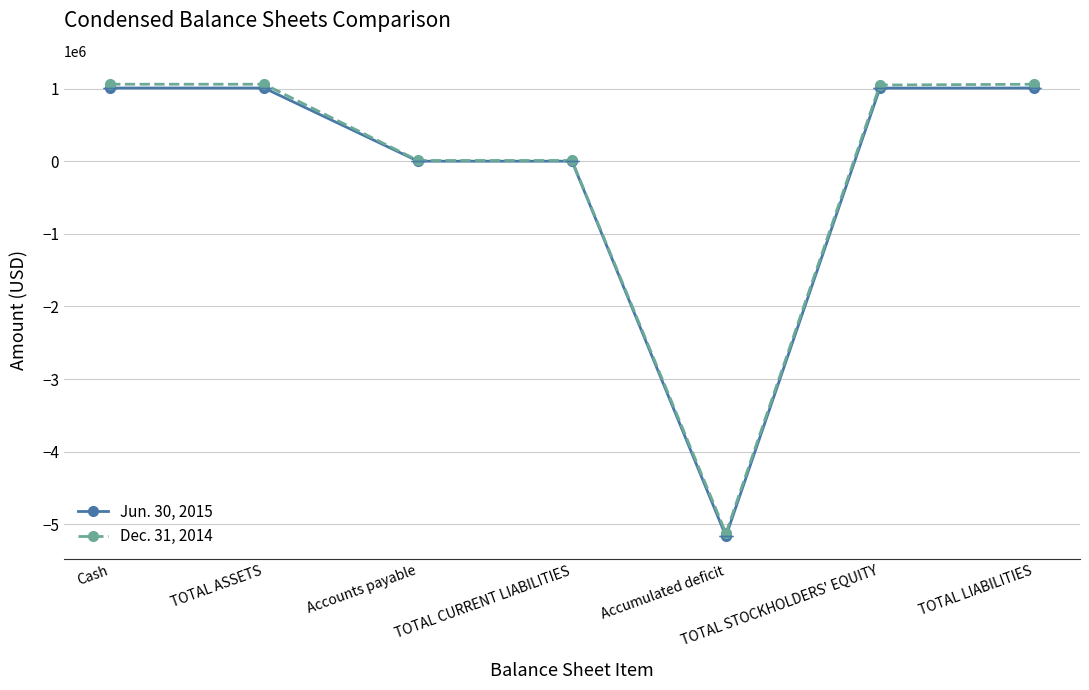

Does the chart display data point markers on the line(s)?

Yes